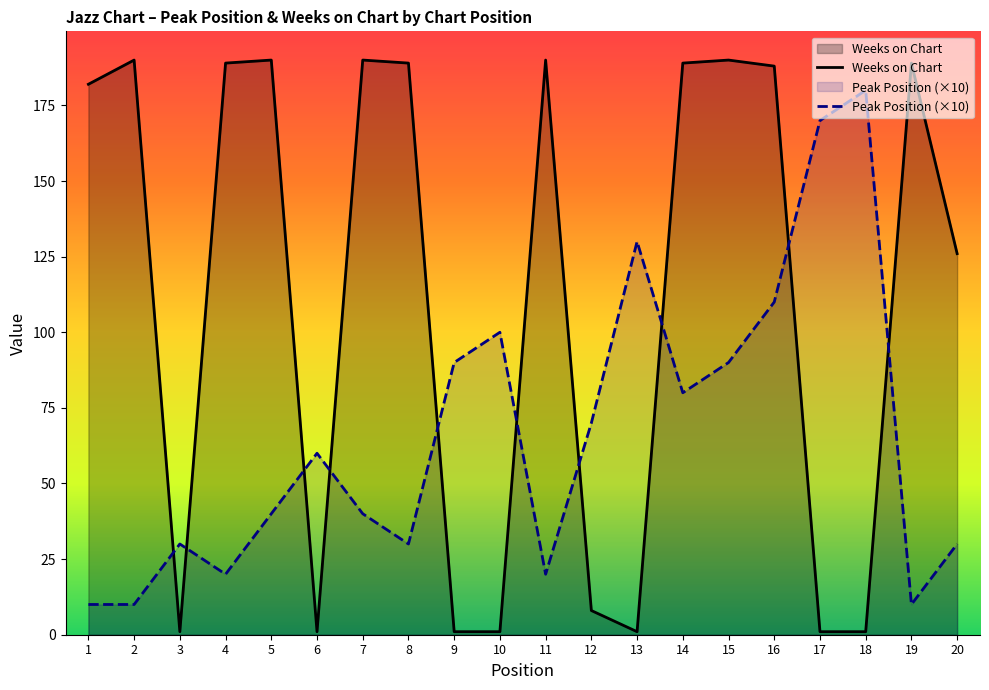

Where do Weeks on Chart and Peak Position (×10) first cross each other?

2 and 3